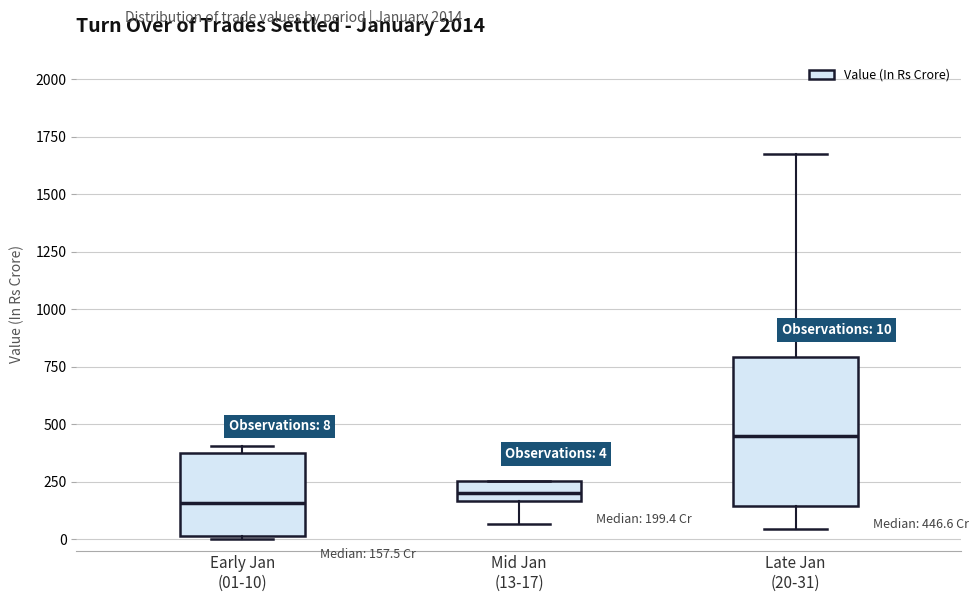

Which box has the highest median line?

Late Jan (20-31)